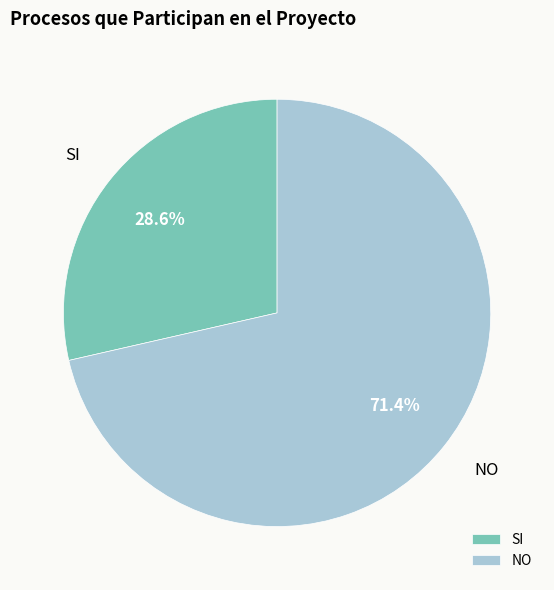

Which category has the smallest portion of the pie?

SI